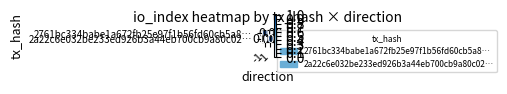

Reading right to left, list all the values displayed in this chart.

2761bc334babe1a672fb25e97f1b56fd60cb5a8…: 1=0	-1=1
2a22c6e032be233ed926b3a44eb700cb9a80c02…: 1=1	-1=0